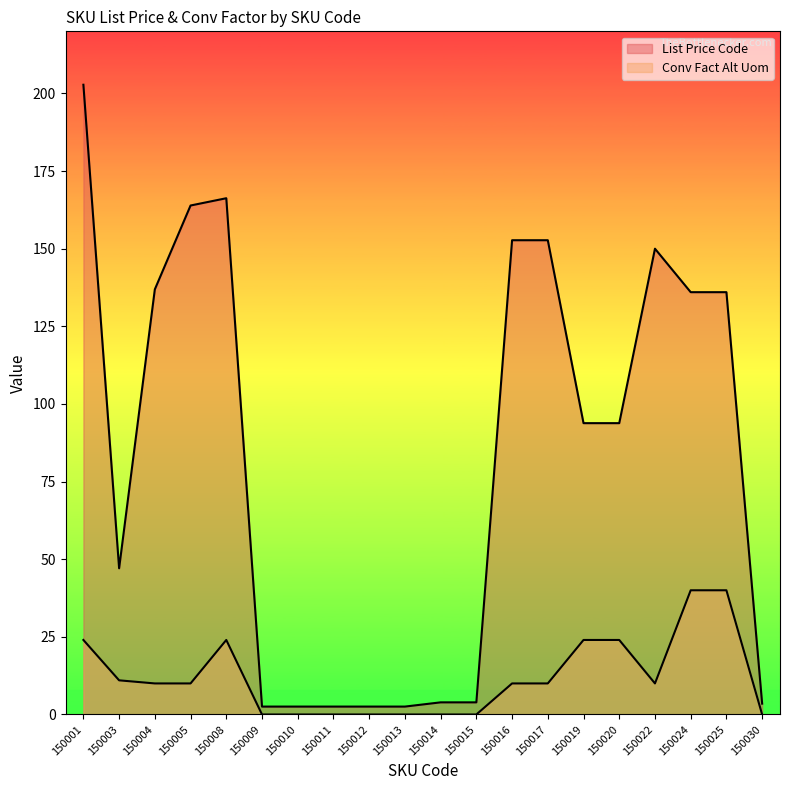

What is the lowest value of the List Price Code series?

2.5